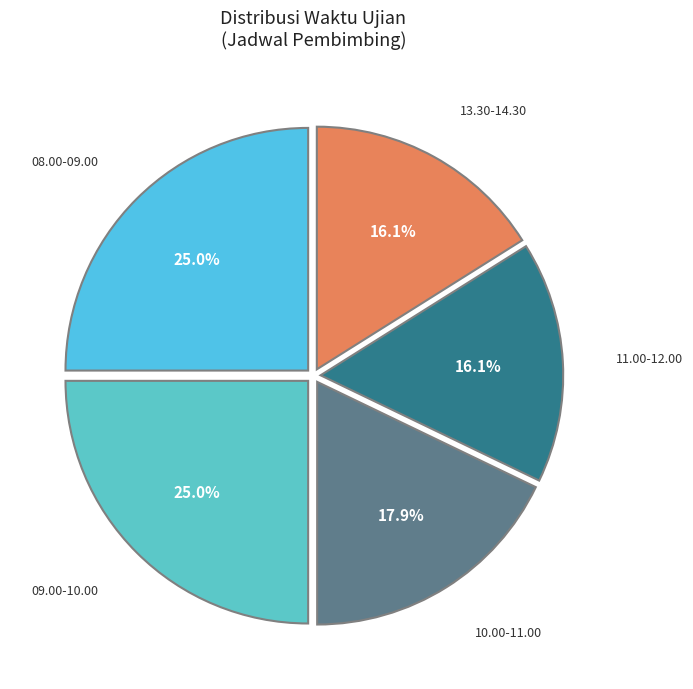

Does any single category account for the majority?

No